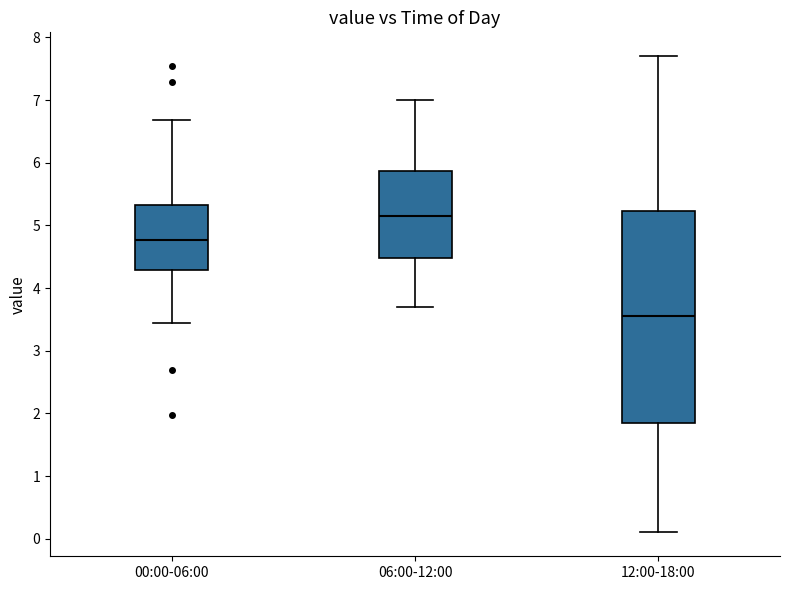

Reading left to right, transcribe this box plot: for each box, give where its median line is, the range the box spans, and where its two whiskers end, as read against the y-axis. The values are not printed on the chart, so give them approximately, as read against the axis.

00:00-06:00: median 4.8, box 4.3 to 5.3, whiskers 3.5 to 6.7
06:00-12:00: median 5.2, box 4.5 to 5.9, whiskers 3.7 to 7.0
12:00-18:00: median 3.6, box 1.9 to 5.2, whiskers 0.1 to 7.7